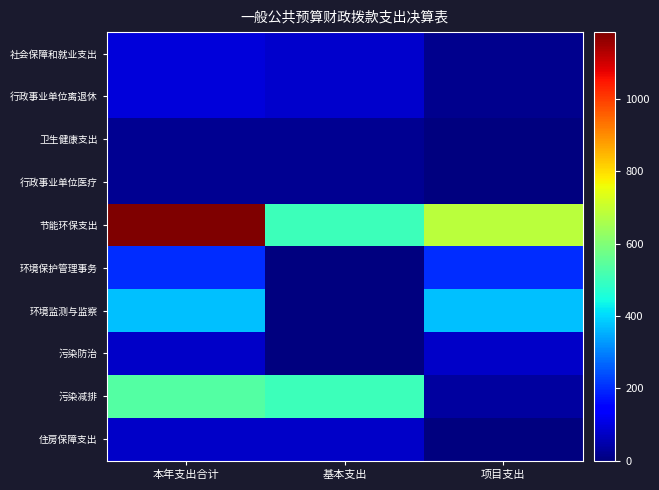

Which series has the largest total across all categories?

节能环保支出